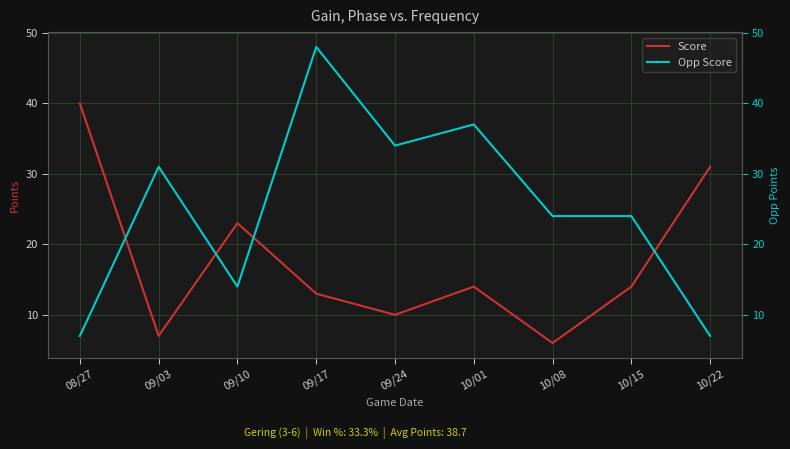

Rank the categories by Score value from highest to lowest.

08/27, 10/22, 09/10, 10/01, 10/15, 09/17, 09/24, 09/03, 10/08